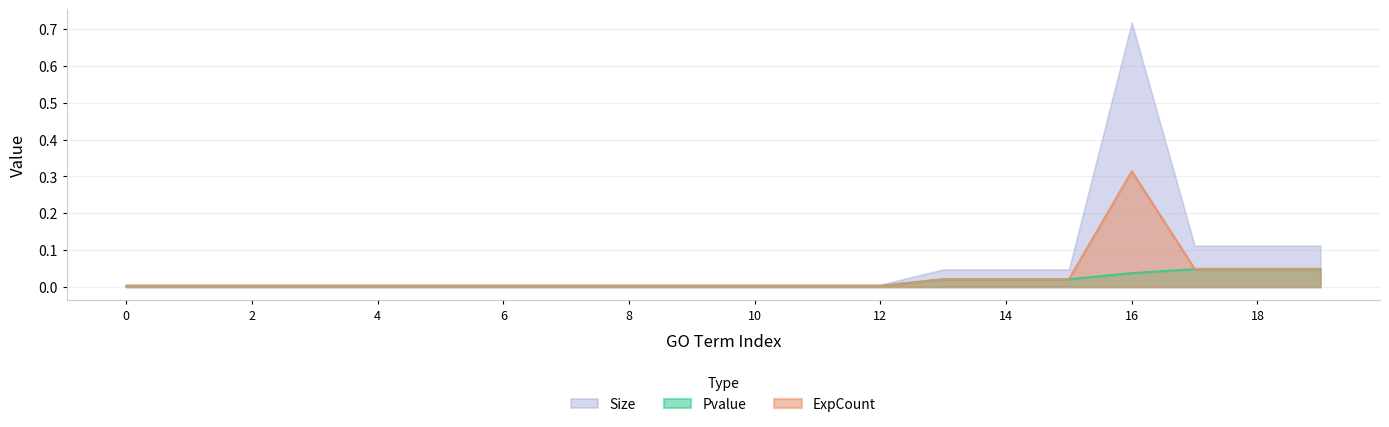

Which series has the largest range (max minus min)?

Size